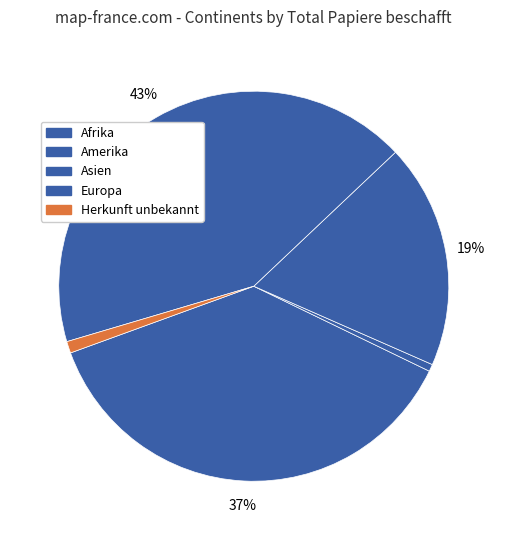

Which category has the biggest portion of the pie?

Europa